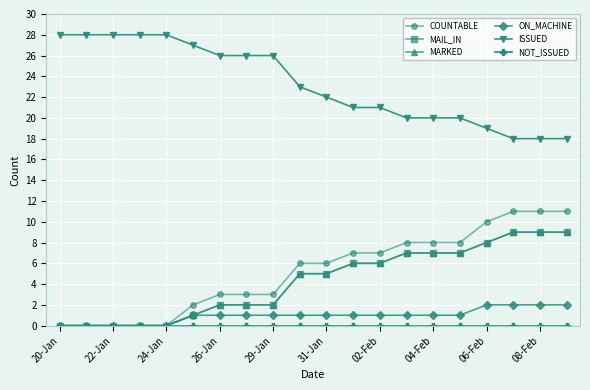

True or false: MARKED and COUNTABLE intersect in this chart.

False